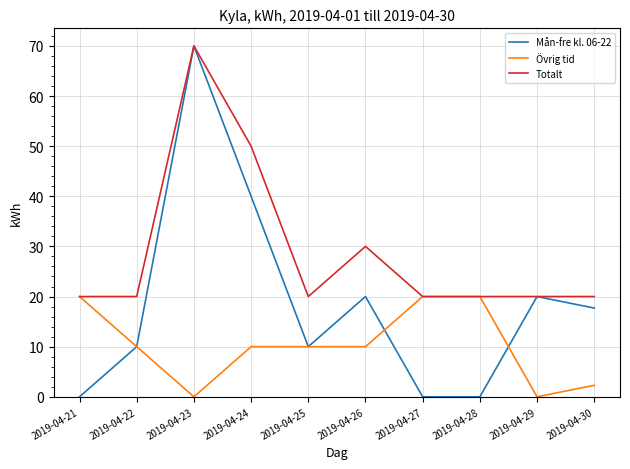

What is the difference between the second highest and minimum values in the Övrig tid series?

20.0